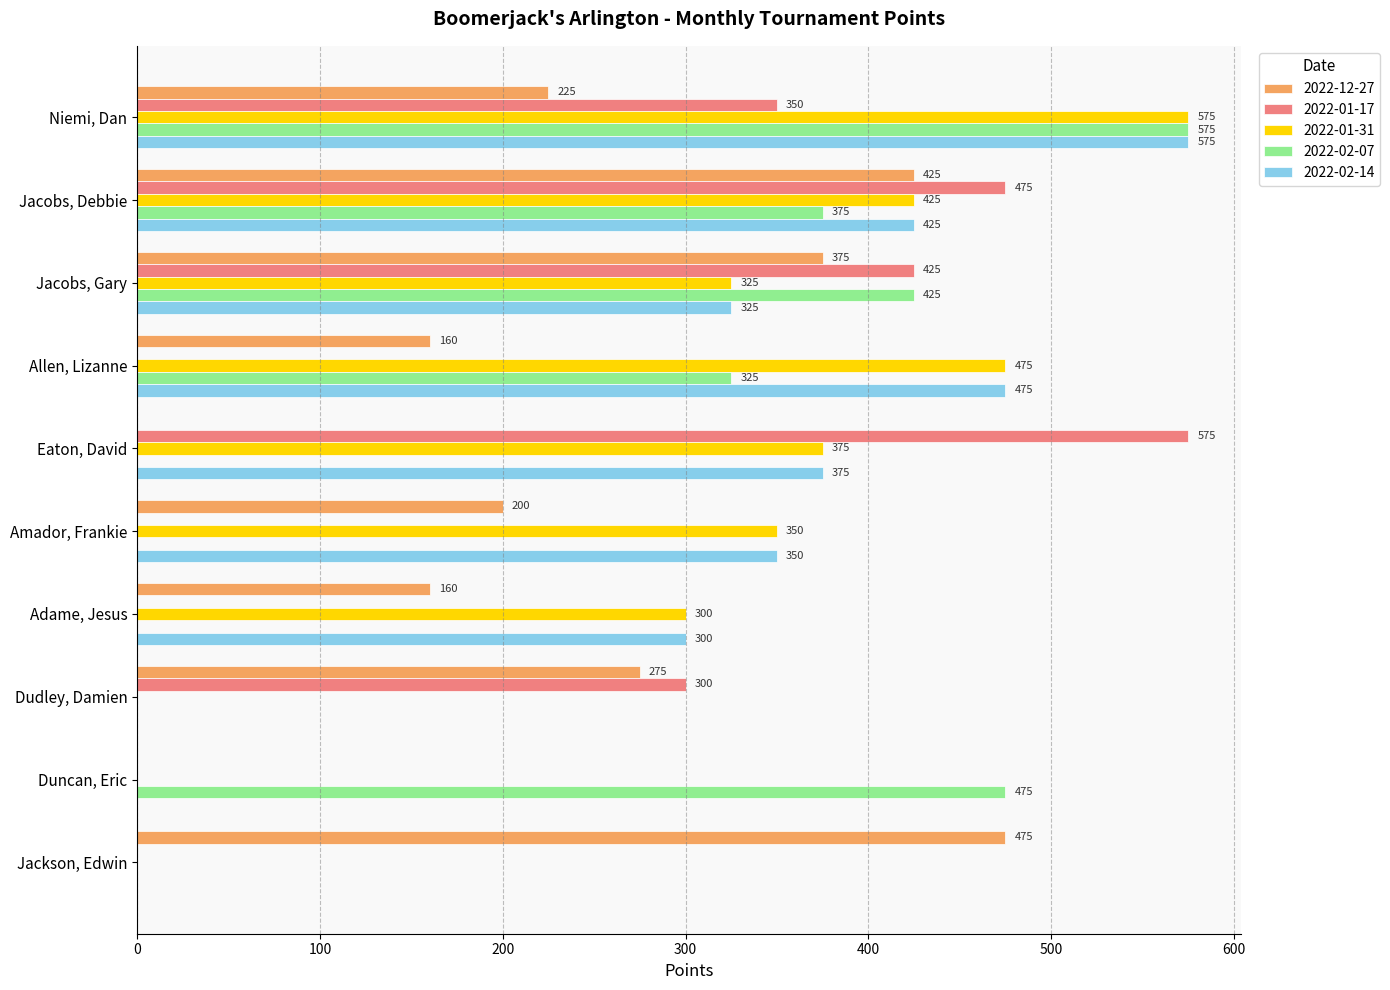

Read the 2022-02-07 value at Jacobs, Debbie, to the nearest 100.

400